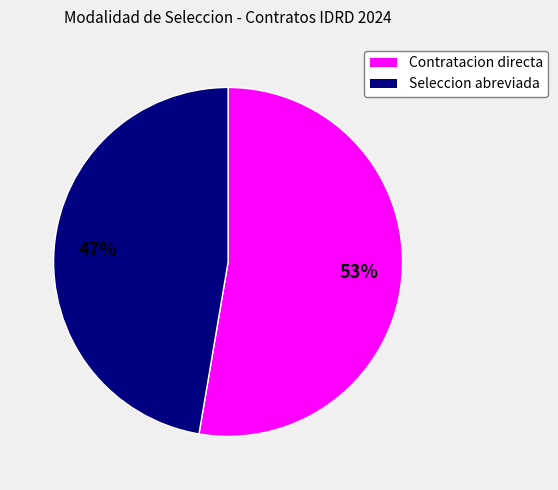

Combined, do Contratacion directa and Seleccion abreviada account for over 50%?

Yes